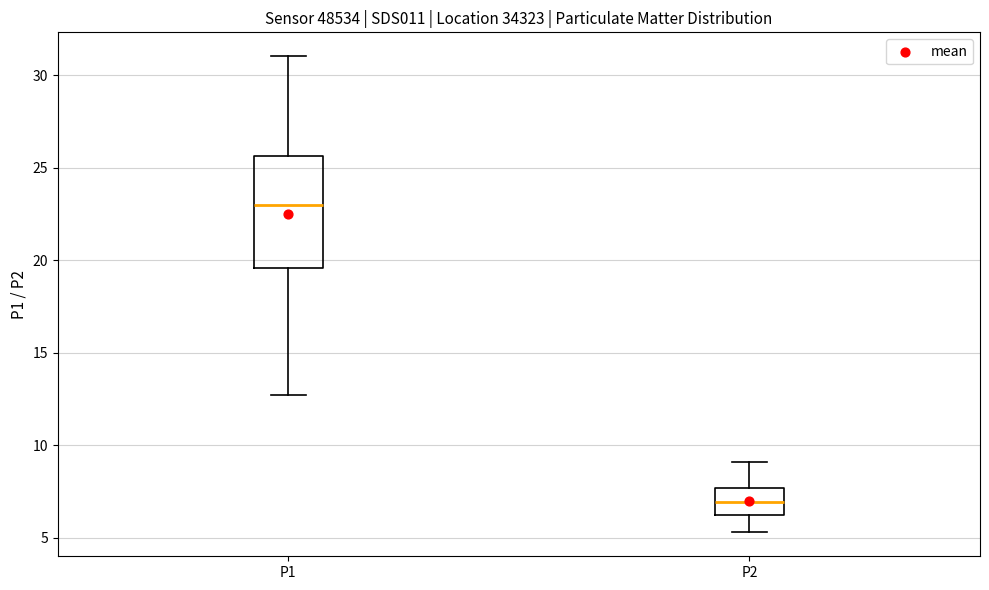

Reading left to right, read every box against the y-axis: the position of its median line, the range the box covers, and the ends of its whiskers. The values are not printed on the chart, so give them approximately, as read against the axis.

P1: median 23.0, box 19.5 to 25.5, whiskers 12.5 to 31.0
P2: median 7.0, box 6.0 to 7.5, whiskers 5.5 to 9.0